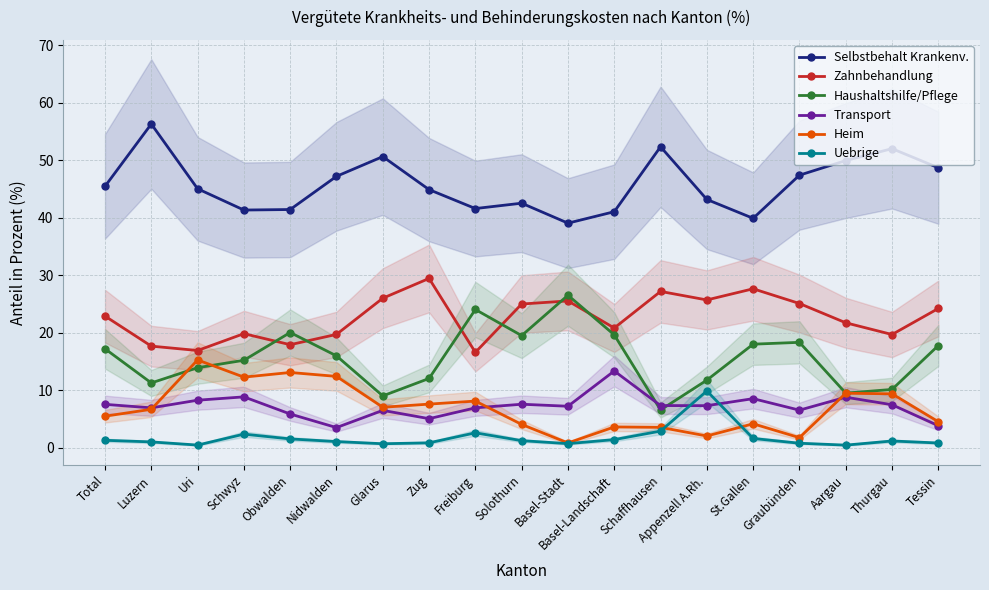

What is the value of the Zahnbehandlung point at the 6th from the left?

19.7